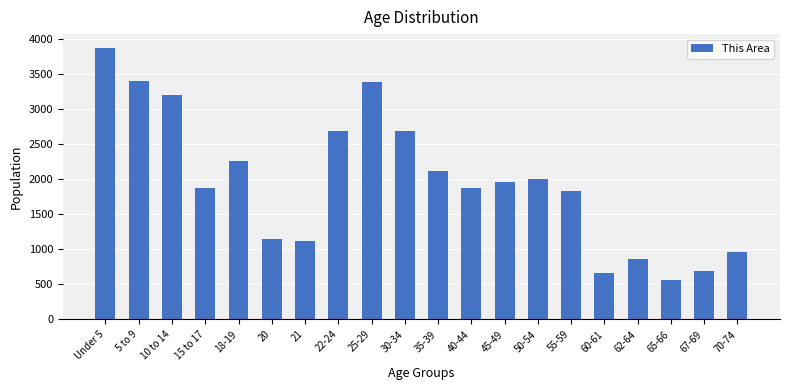

What position from the left is 40-44?

12